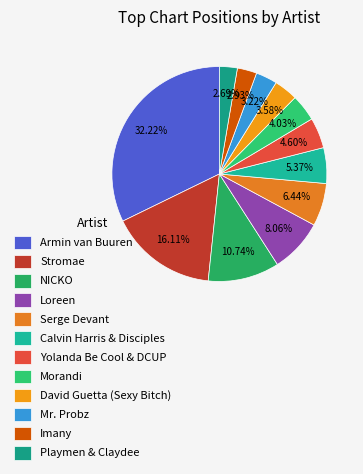

Which slice is the largest?

Armin van Buuren